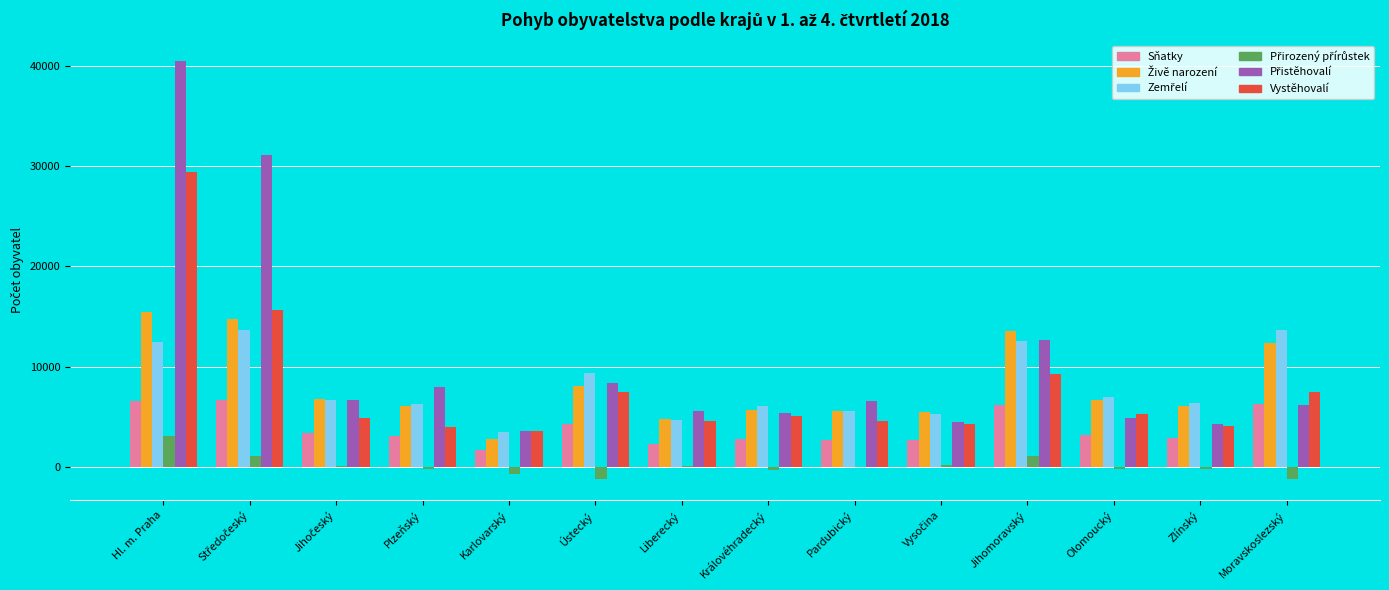

At which category is the sum across all series the highest?

Hl. m. Praha